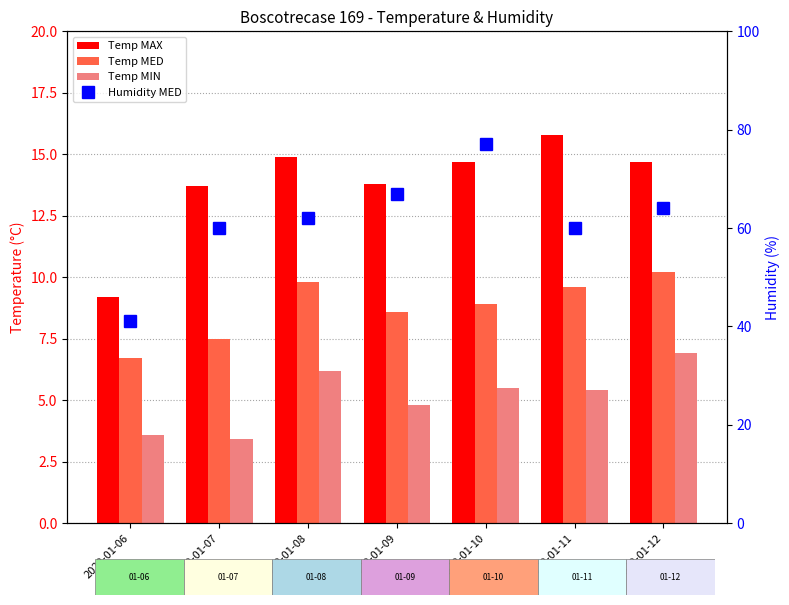

The Temp MAX series shows 20.9 at 2020-01-08. True or false?

False